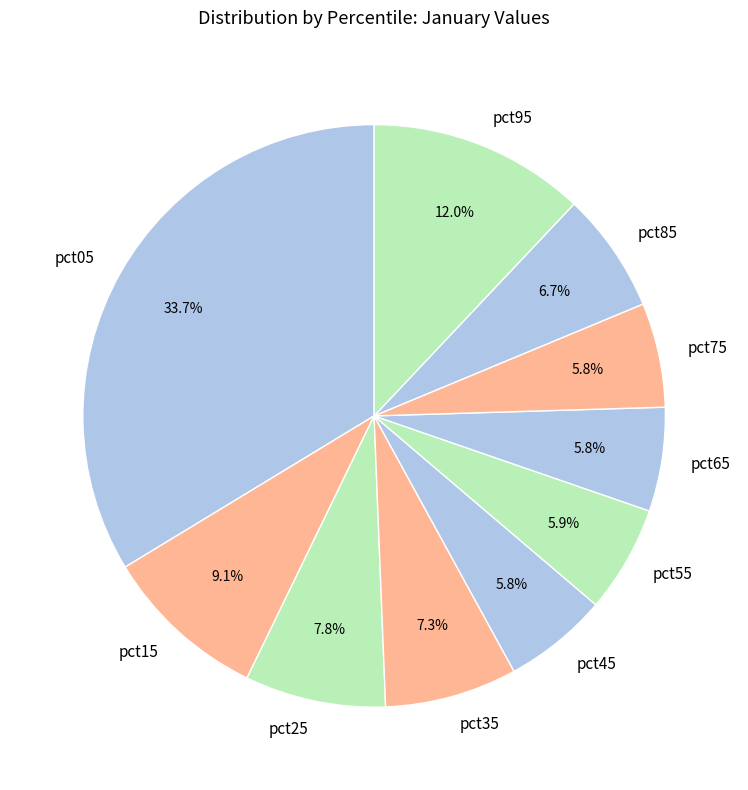

The pct45 slice represents 6% of the pie. True or false?

True